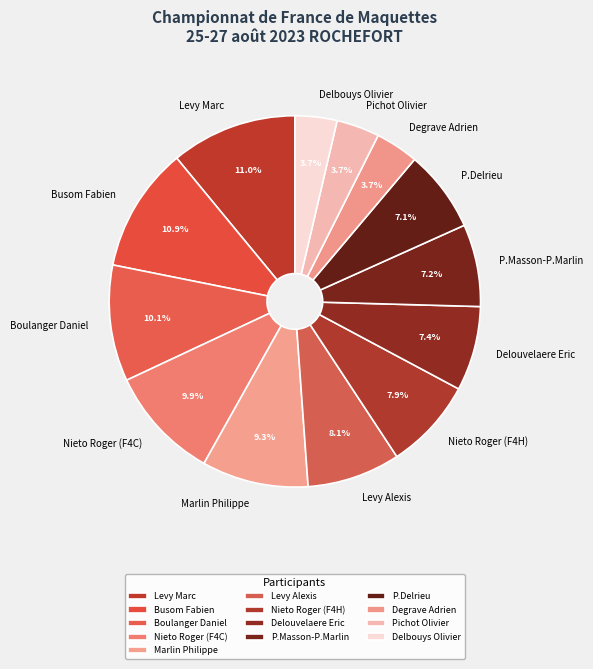

Which has a higher value, Nieto Roger (F4C) or P.Delrieu?

Nieto Roger (F4C)